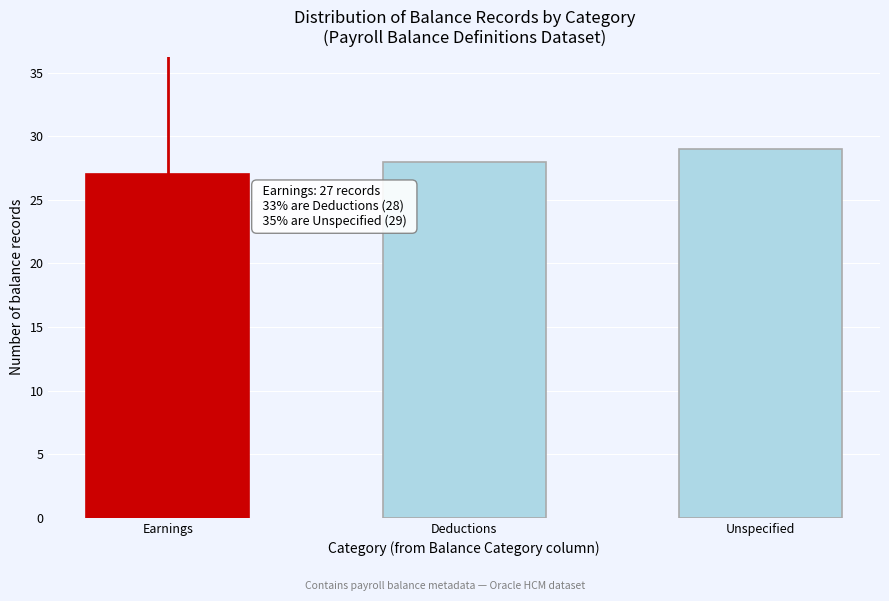

Reading left to right, extract all data points from this chart.

Earnings=27	Deductions=28	Unspecified=29